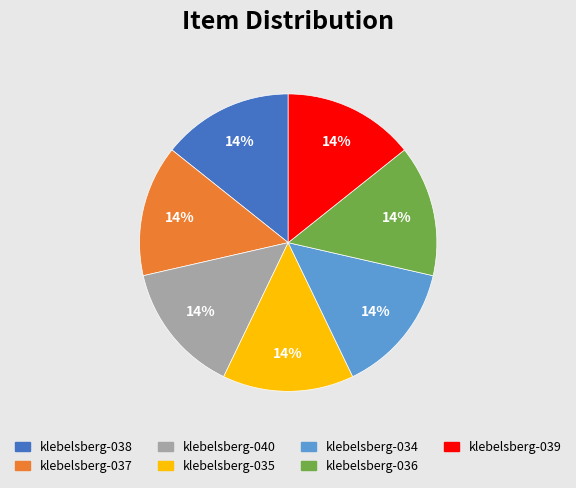

To the nearest percent, what portion does klebelsberg-035 represent?

14%